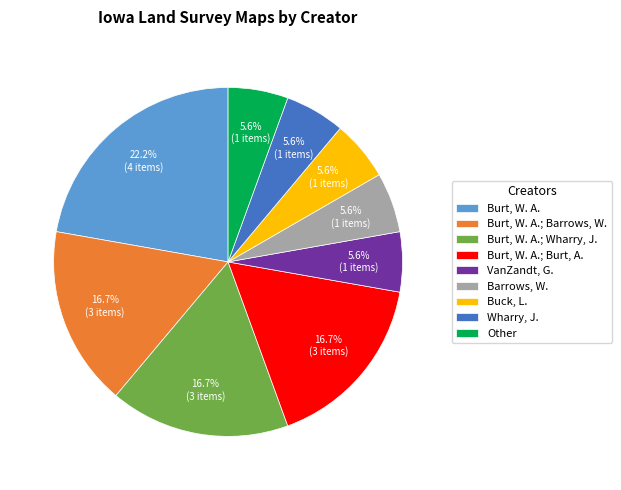

Count the number of slices in the pie.

9